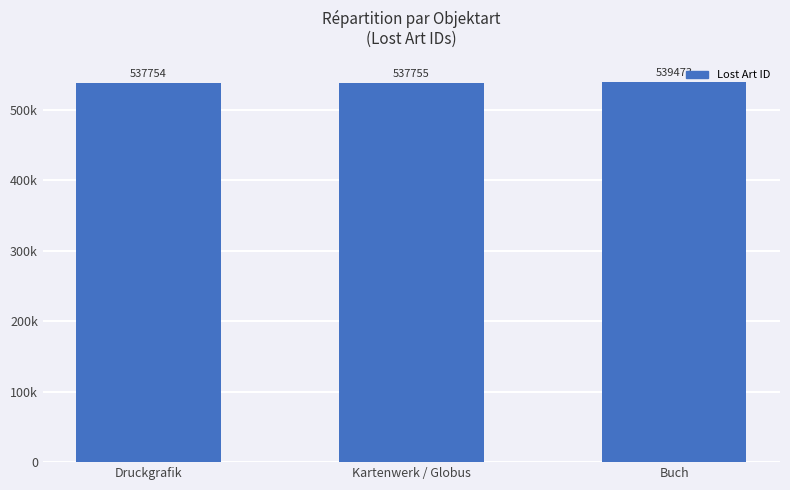

Reading right to left, what are all the values shown in this chart?

539473	537755	537754